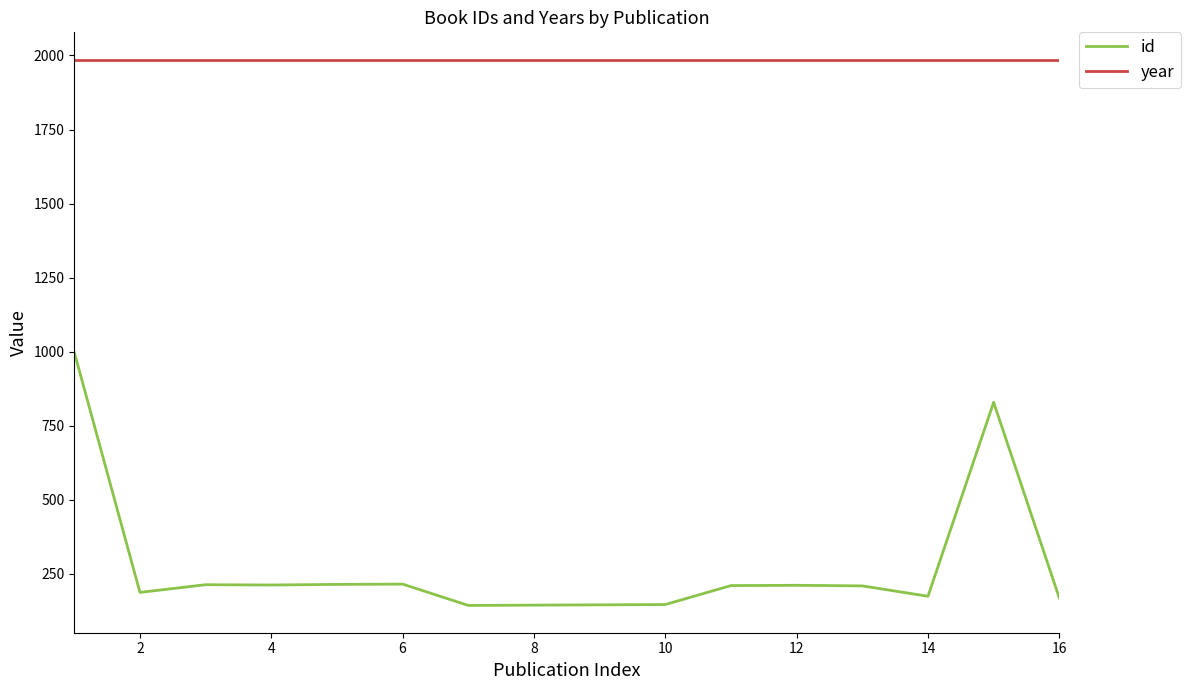

What is the minimum value shown in the chart?

143